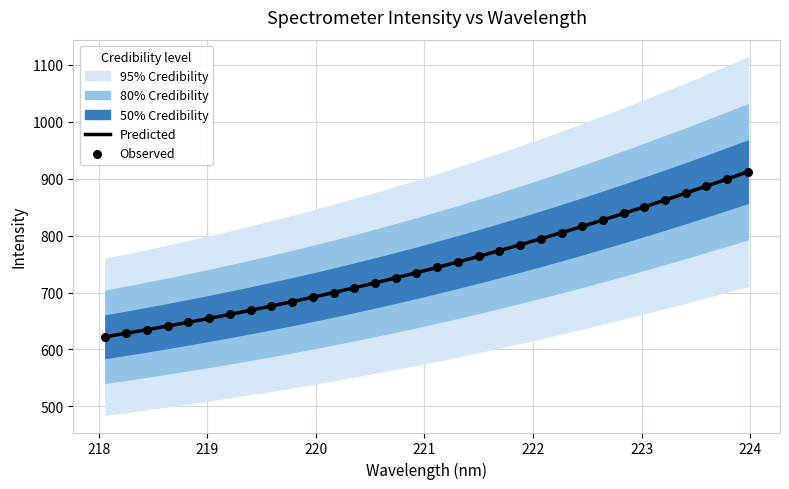

Is the value of Predicted at 20 greater than the value of Observed at 21?

No